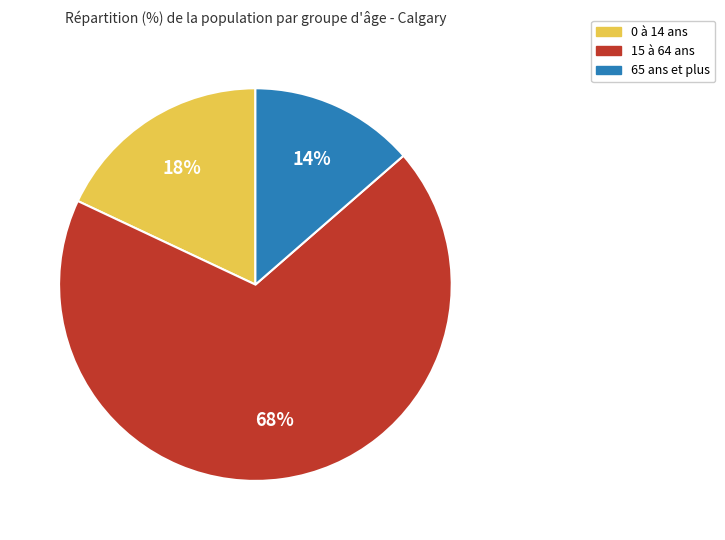

Approximately how many times larger is the value at 65 ans et plus compared to 15 à 64 ans?

0.2